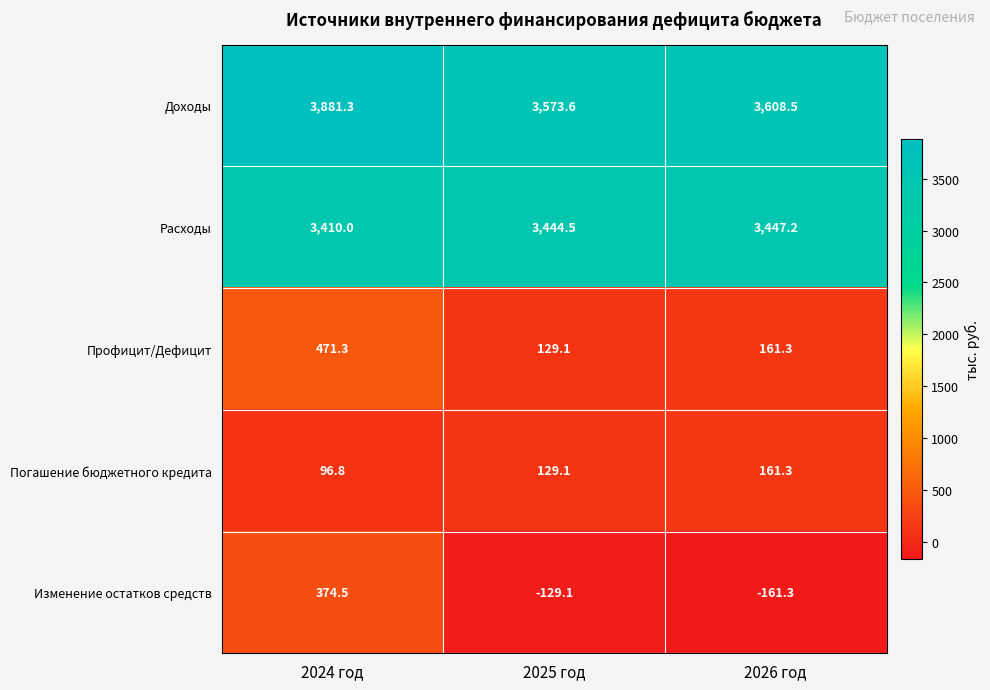

Which series has the largest range (max minus min)?

Изменение остатков средств